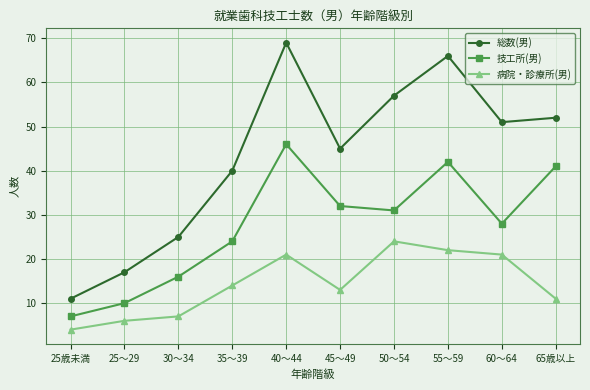

Reading right to left, what are all the values shown in this chart?

総数(男): 65歳以上=52	60～64=51	55～59=66	50～54=57	45～49=45	40～44=69	35～39=40	30～34=25	25～29=17	25歳未満=11
技工所(男): 65歳以上=41	60～64=28	55～59=42	50～54=31	45～49=32	40～44=46	35～39=24	30～34=16	25～29=10	25歳未満=7
病院・診療所(男): 65歳以上=11	60～64=21	55～59=22	50～54=24	45～49=13	40～44=21	35～39=14	30～34=7	25～29=6	25歳未満=4